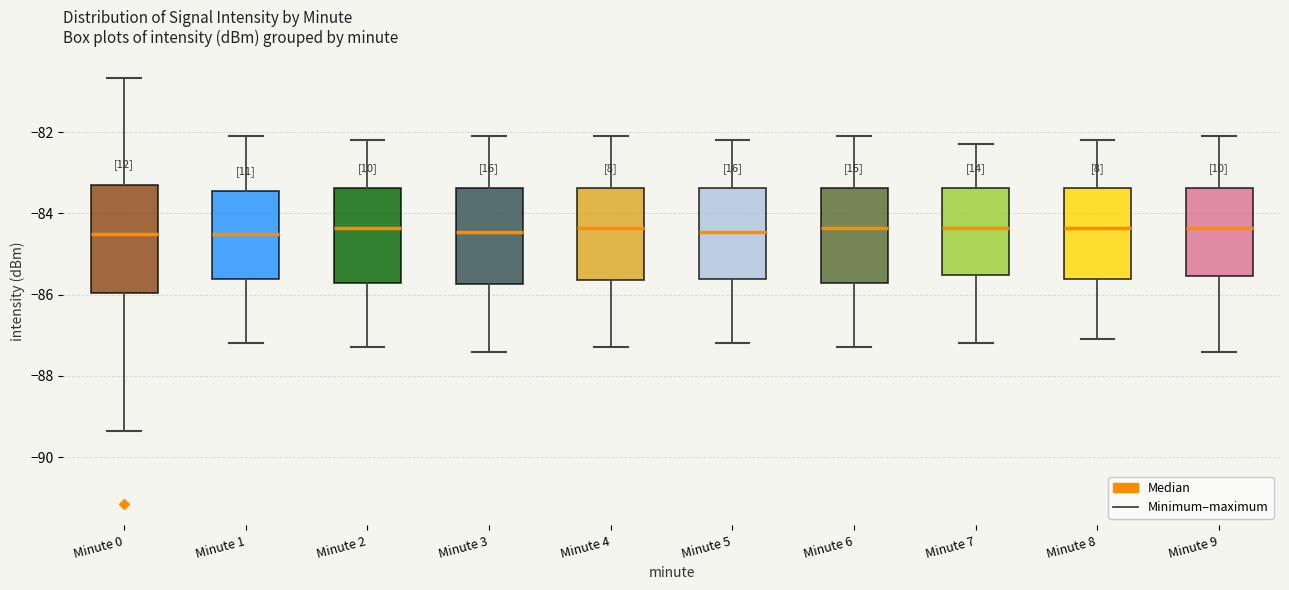

Comparing the boxes themselves (not the whiskers), which one is the tallest?

Minute 0